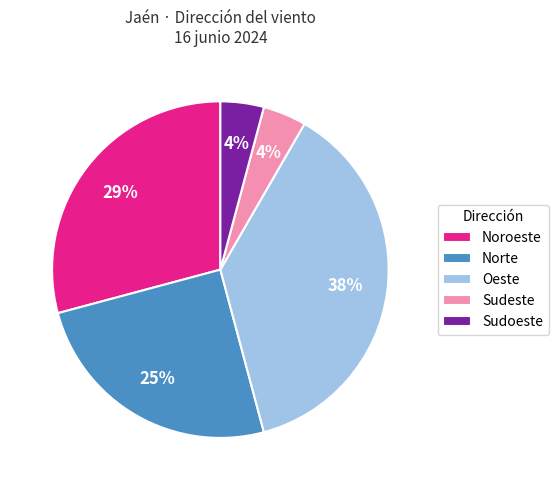

Do Norte and Noroeste together represent more than half of the pie?

Yes